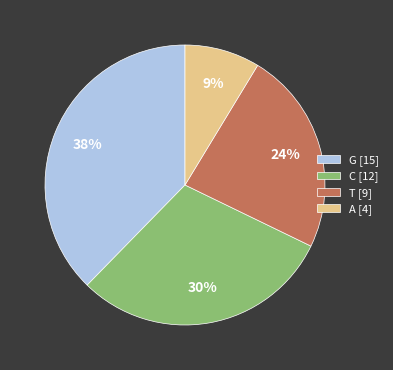

How many segments does this pie chart have?

4